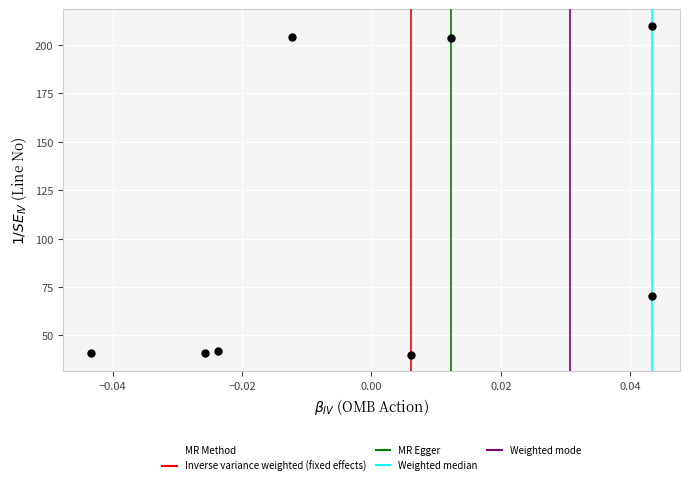

What is the average Y value?

106.4